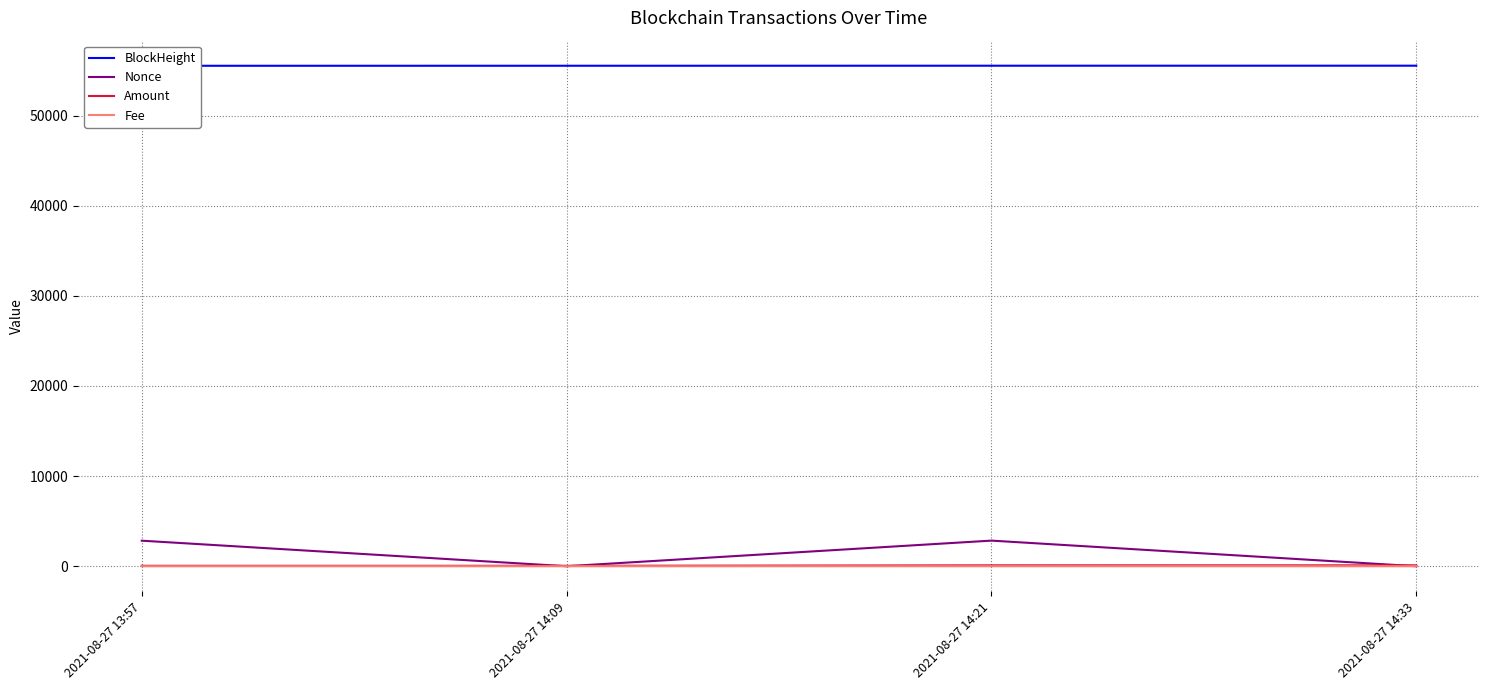

True or false: BlockHeight and Nonce intersect in this chart.

False